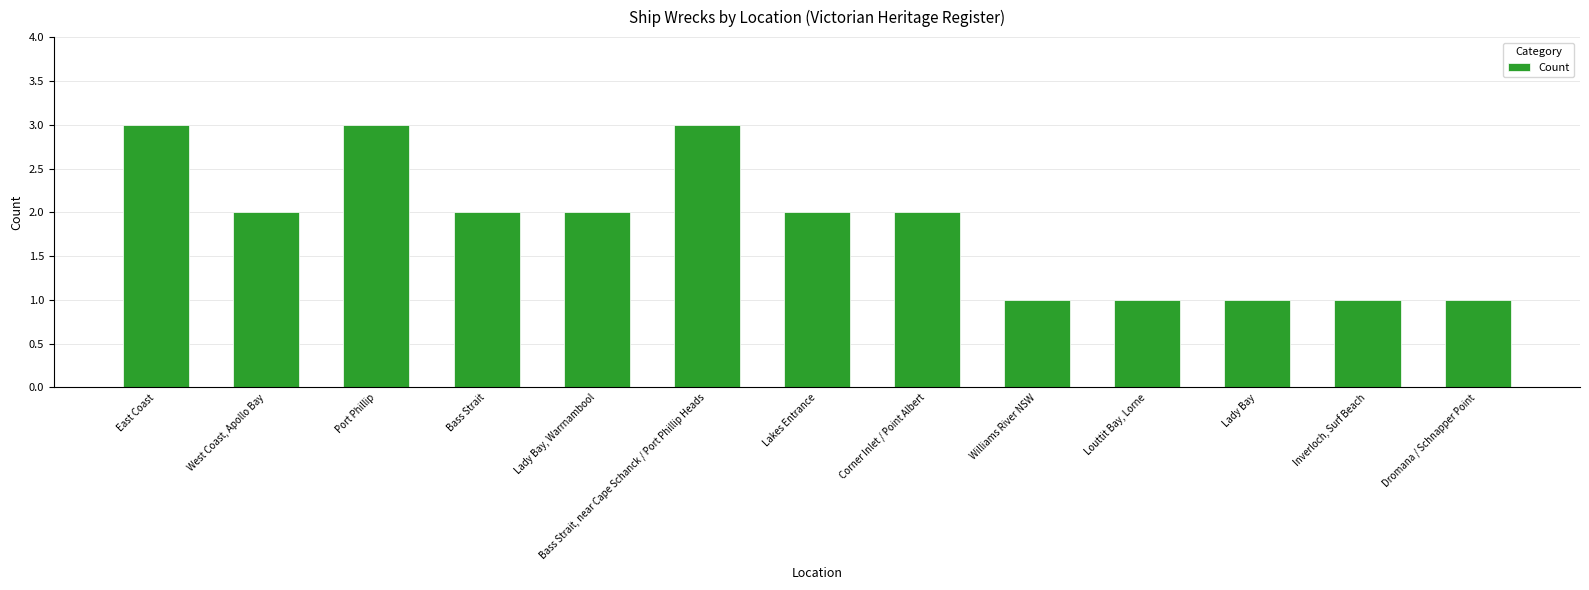

What is the maximum value shown in the chart?

3